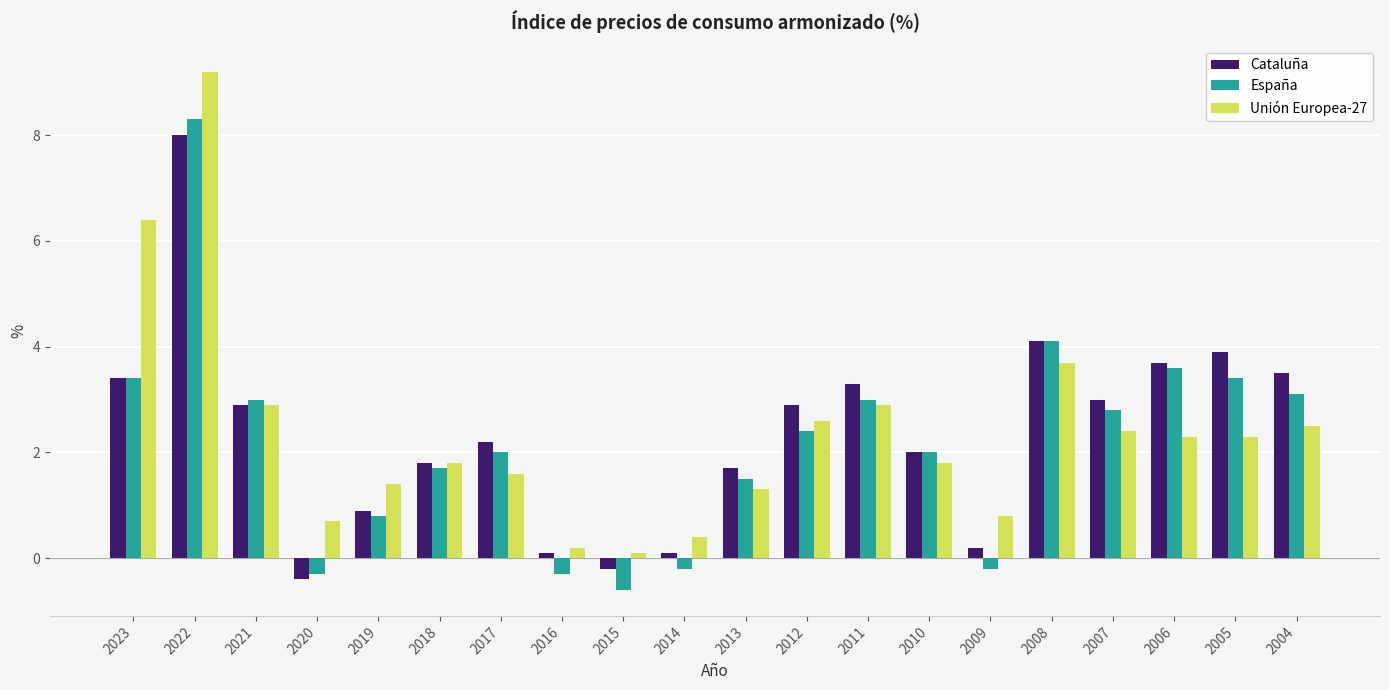

What is the minimum value shown in the chart?

-0.6